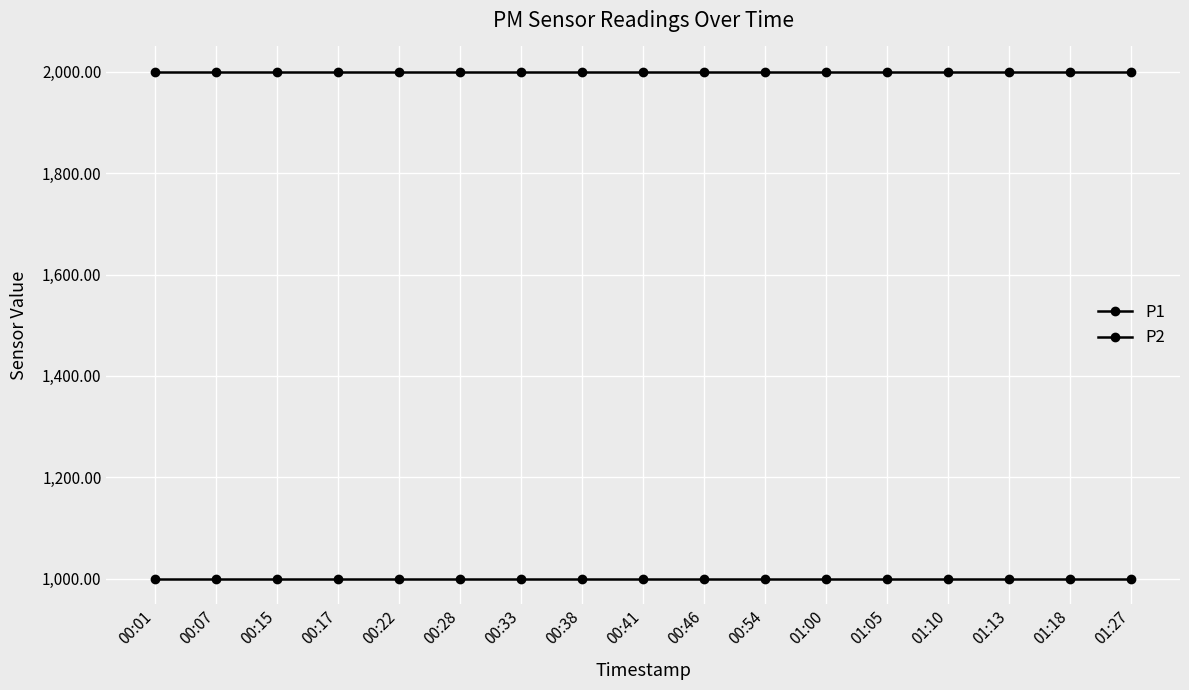

Count the number of data series in this chart.

2